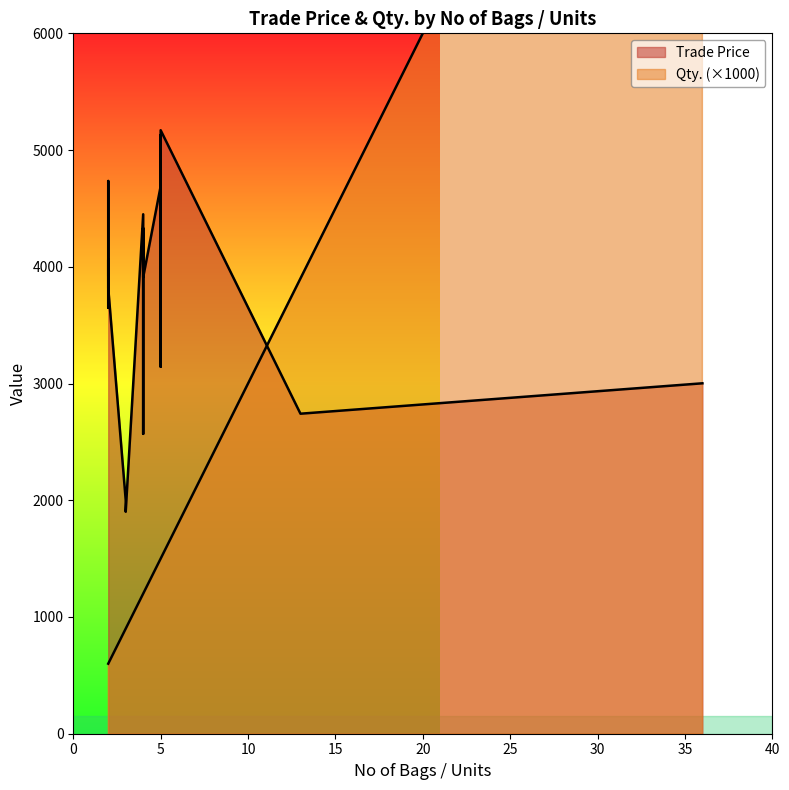

Which series has the largest total across all categories?

Trade Price